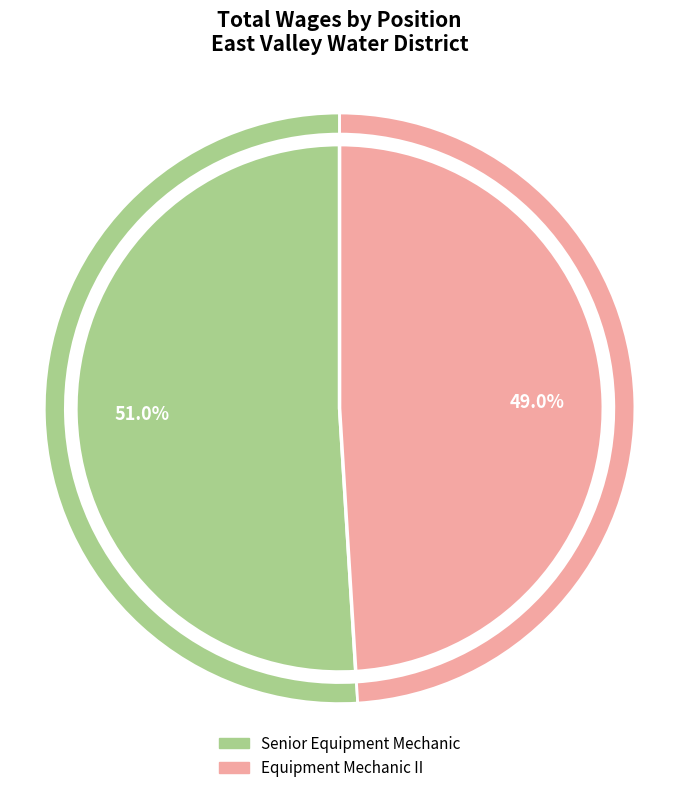

Which slice is the largest?

Senior Equipment Mechanic